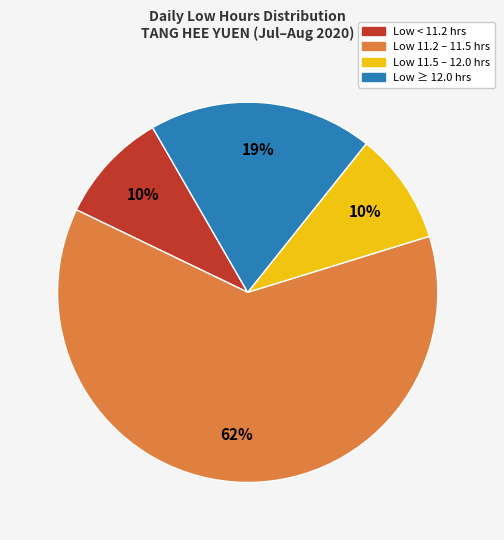

Does any single category account for the majority?

Yes